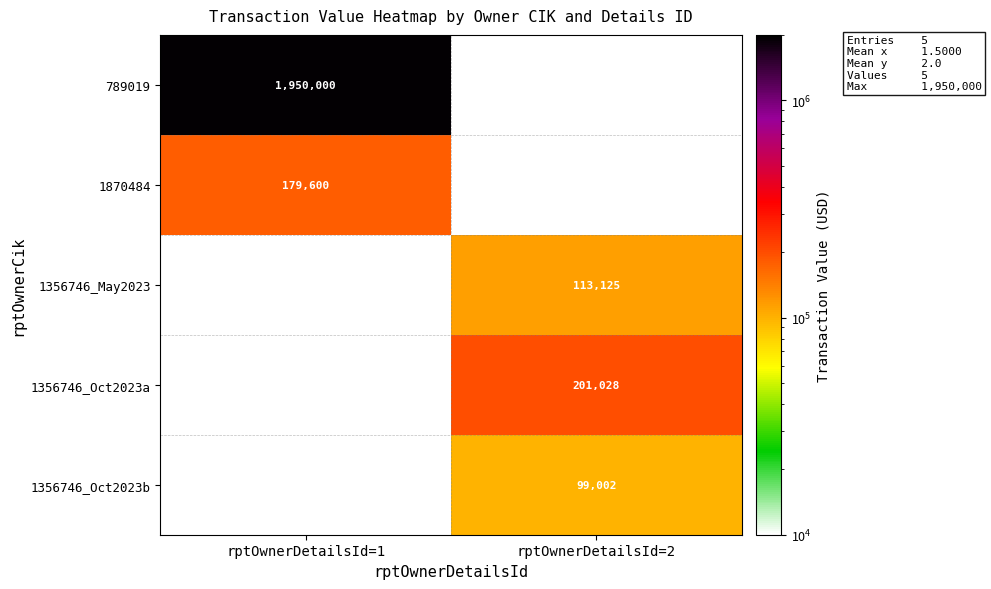

At how many categories does at least one series exceed 1401644?

1